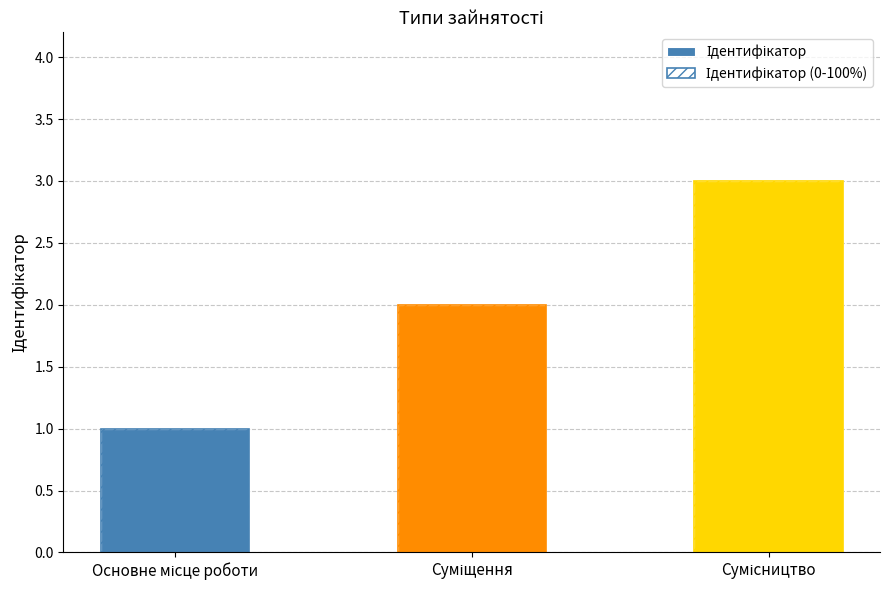

What is the sum of all Ідентифікатор values?

6